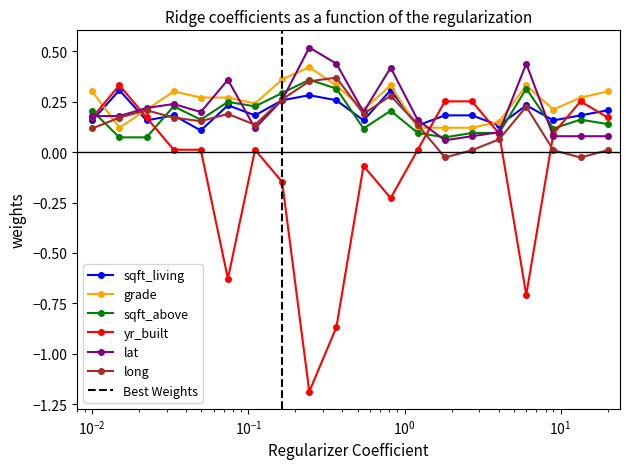

True or false: sqft_above has more than 1 points higher than both neighbors.

True